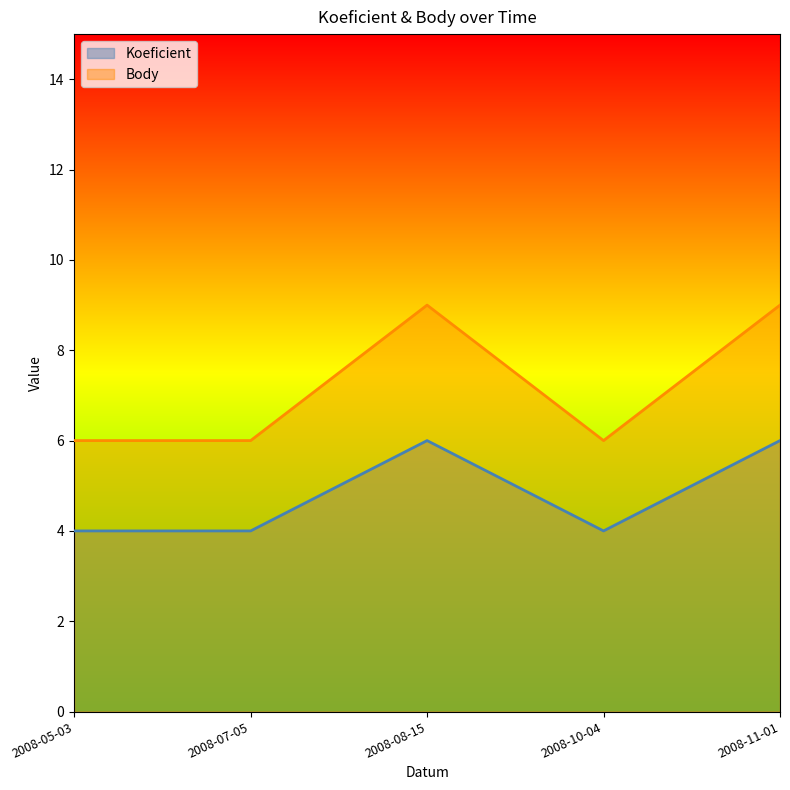

Reading left to right, list all the values displayed in this chart.

Koeficient: 4	4	6	4	6
Body: 6	6	9	6	9